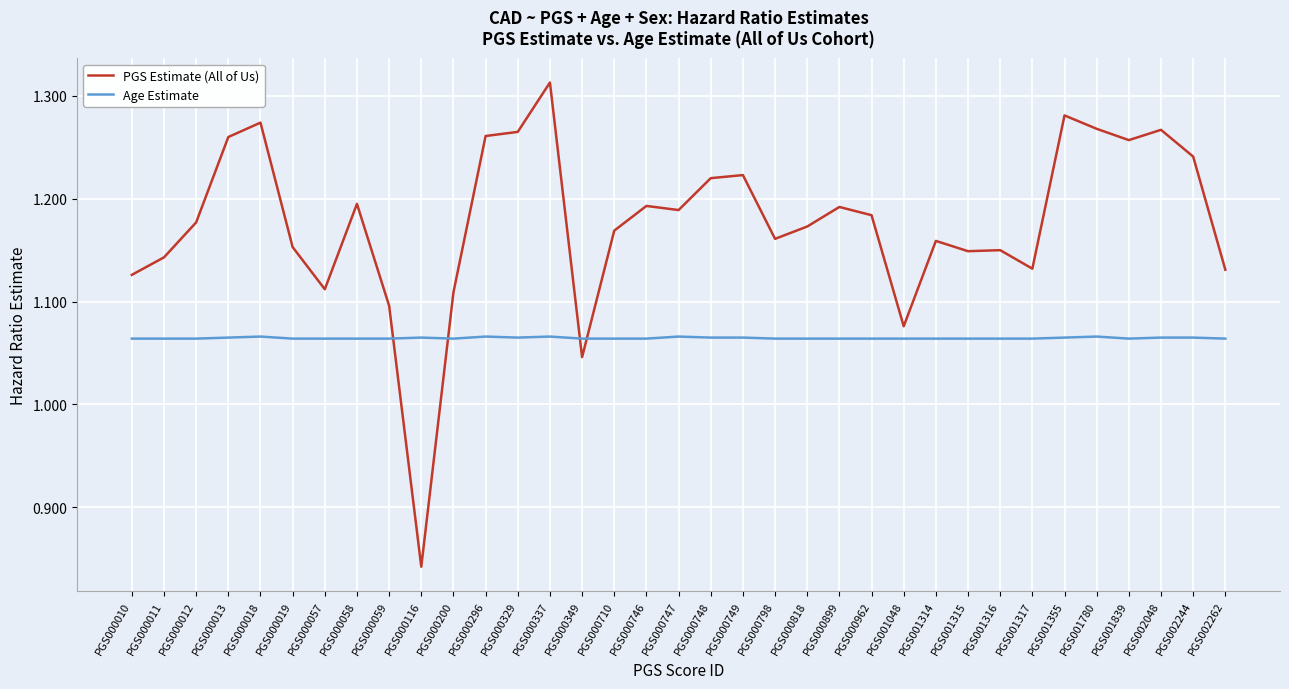

True or false: PGS Estimate (All of Us) and Age Estimate cross at least once.

True